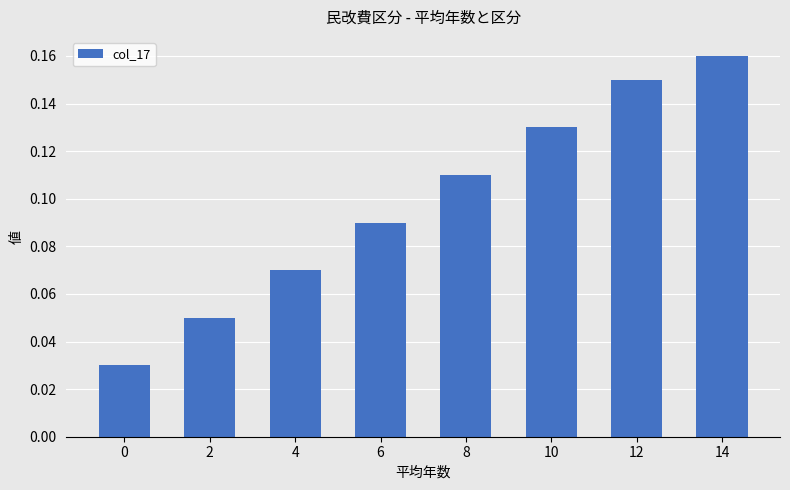

Is it true that the value at 12 is 0.3?

False